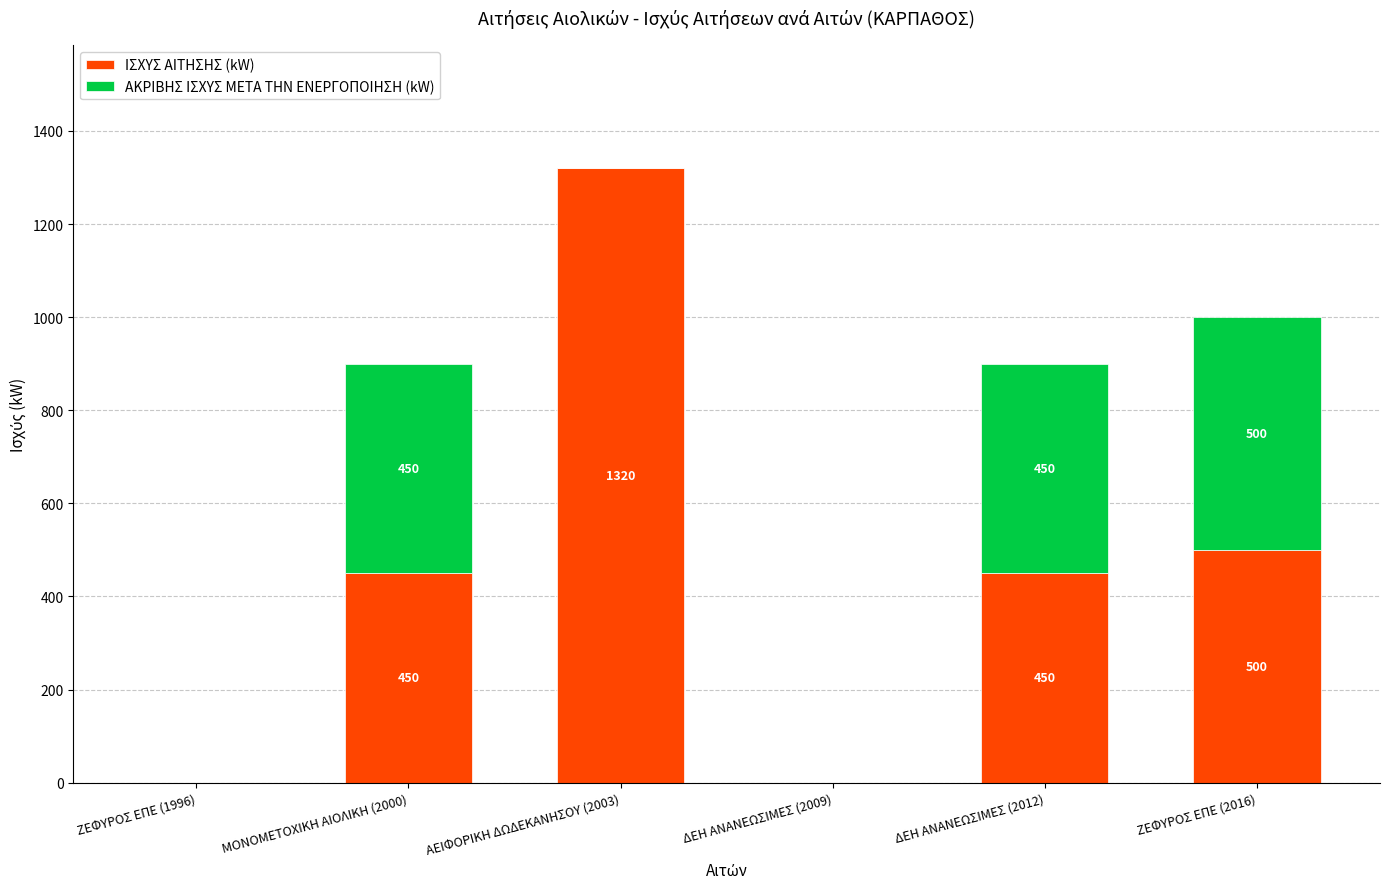

What is the total value across all series at ΜΟΝΟΜΕΤΟΧΙΚΗ ΑΙΟΛΙΚΗ (2000)?

900